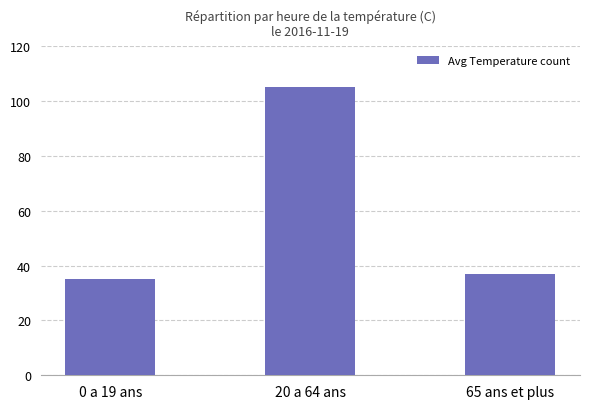

What is the smallest value displayed?

35